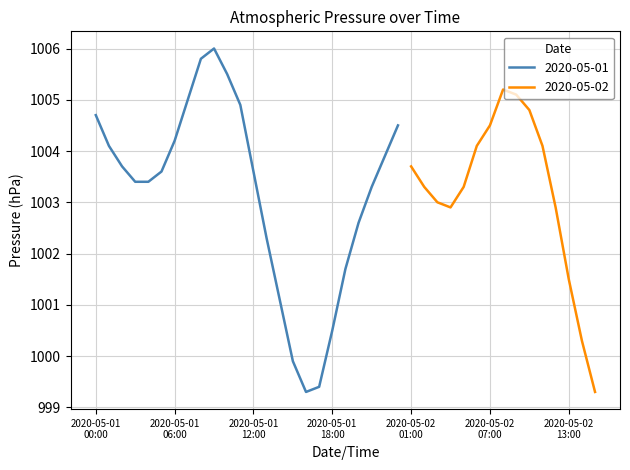

How many points are lower than both their immediate neighbors (excluding endpoints)?

2